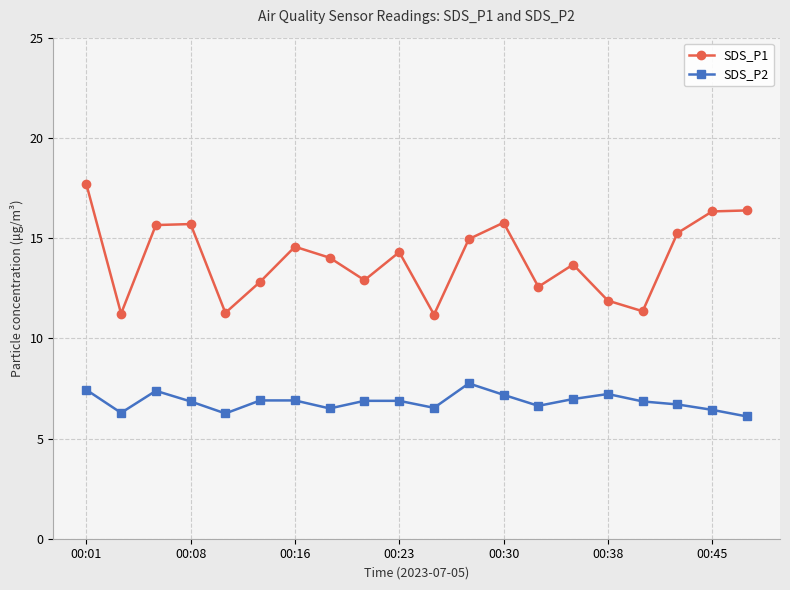

Which series has the largest range (max minus min)?

SDS_P1